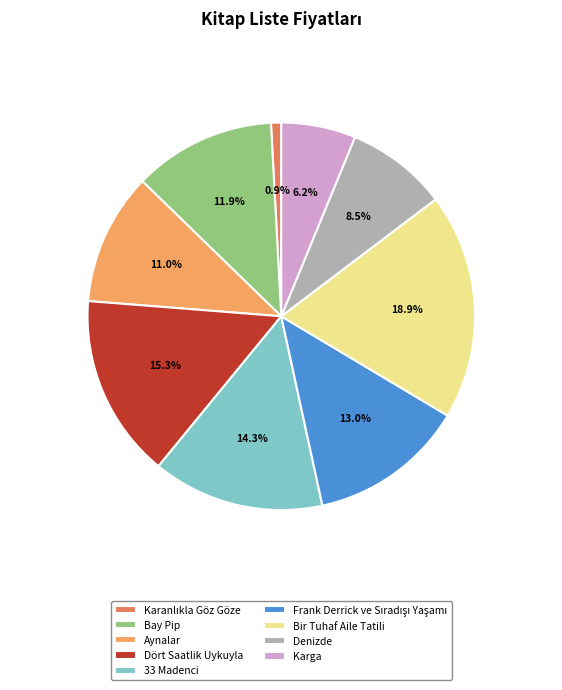

Does any single category account for the majority?

No